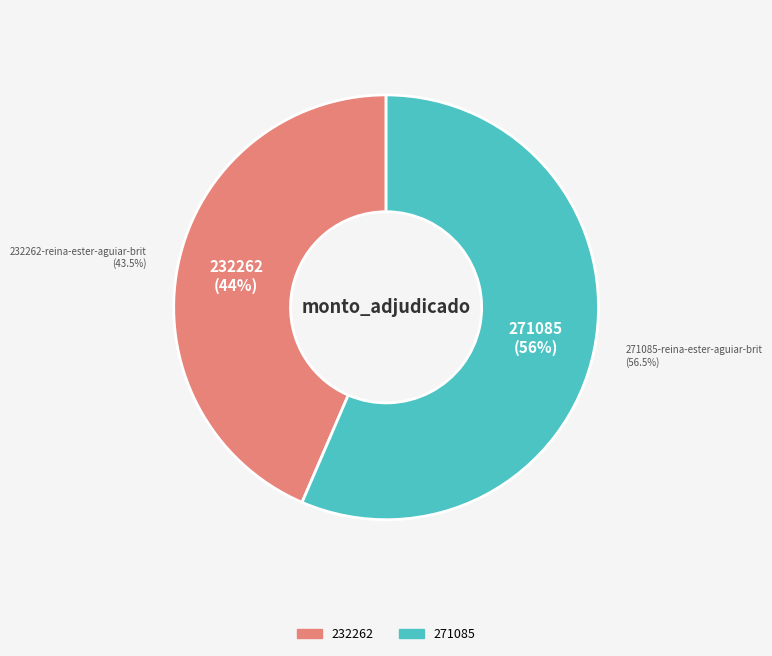

Combined, do 232262-reina-ester-aguiar-britez-1 and 271085-reina-ester-aguiar-britez-1 account for over 50%?

Yes